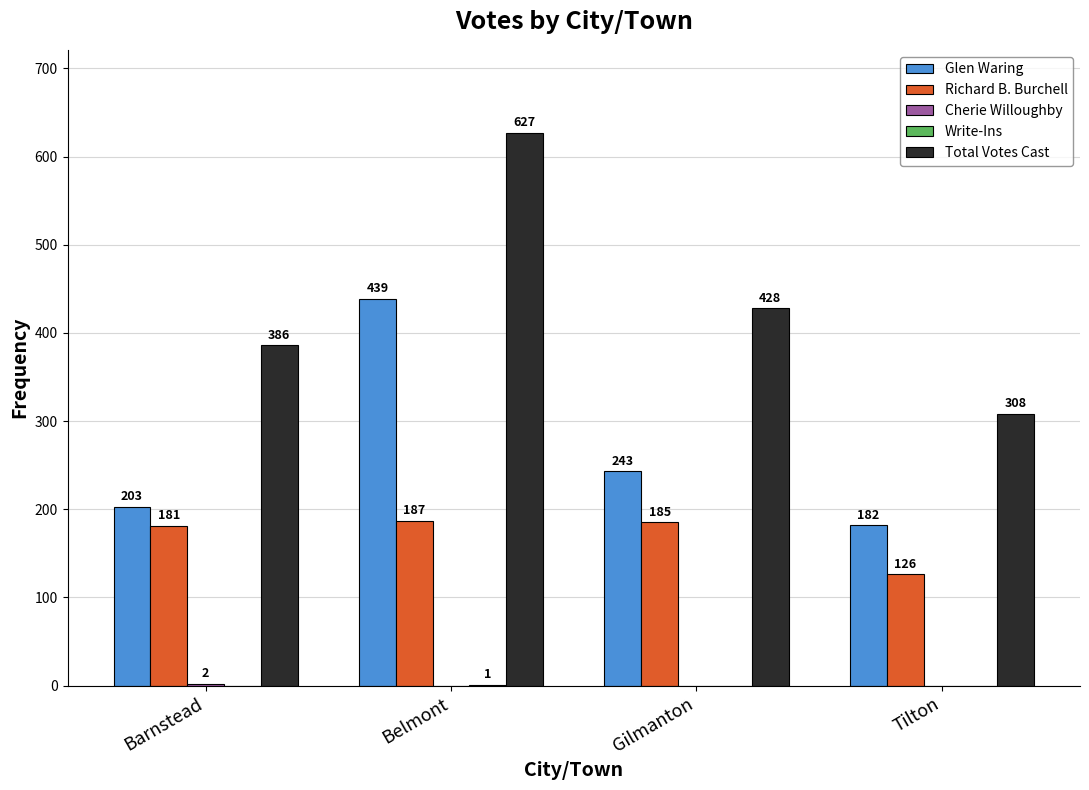

True or false: Richard B. Burchell has a value of 289 at Barnstead.

False